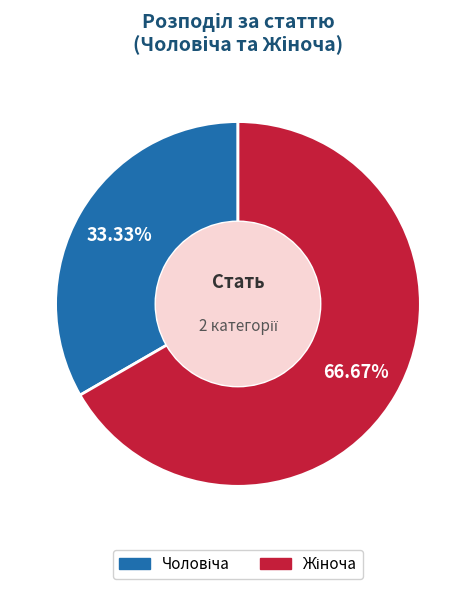

Does any single category account for the majority?

Yes